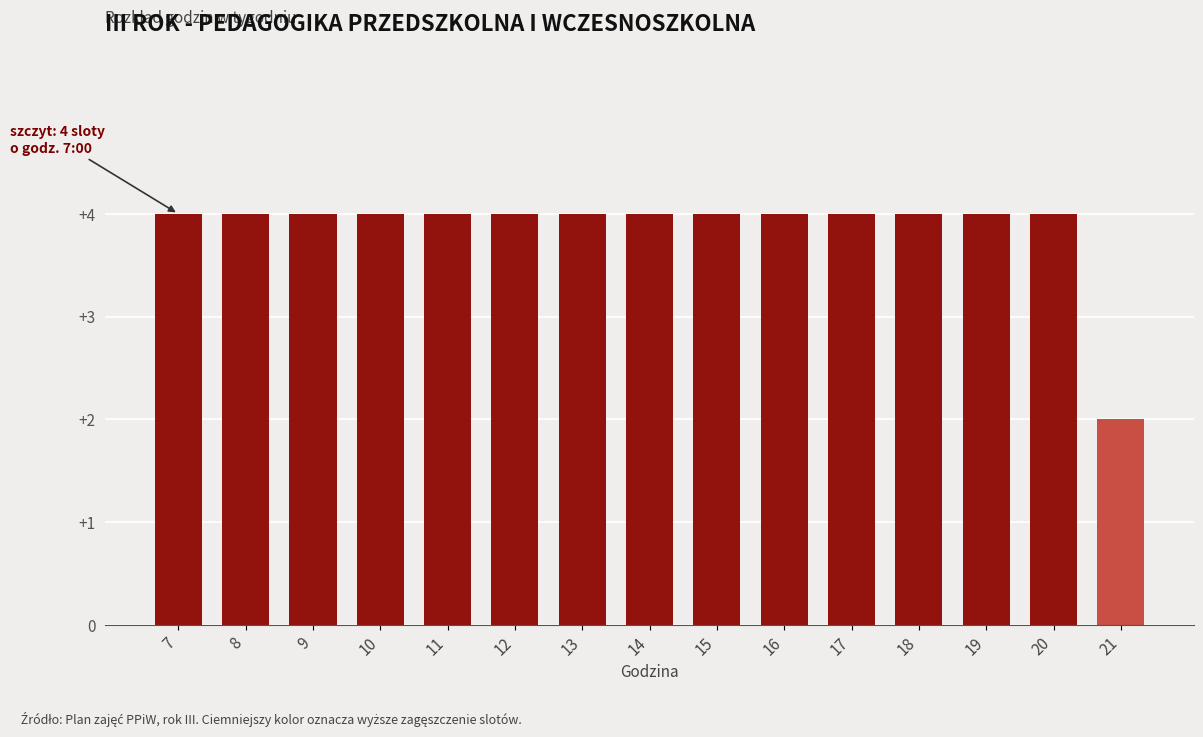

Reading right to left, what are all the values shown in this chart?

2	4	4	4	4	4	4	4	4	4	4	4	4	4	4